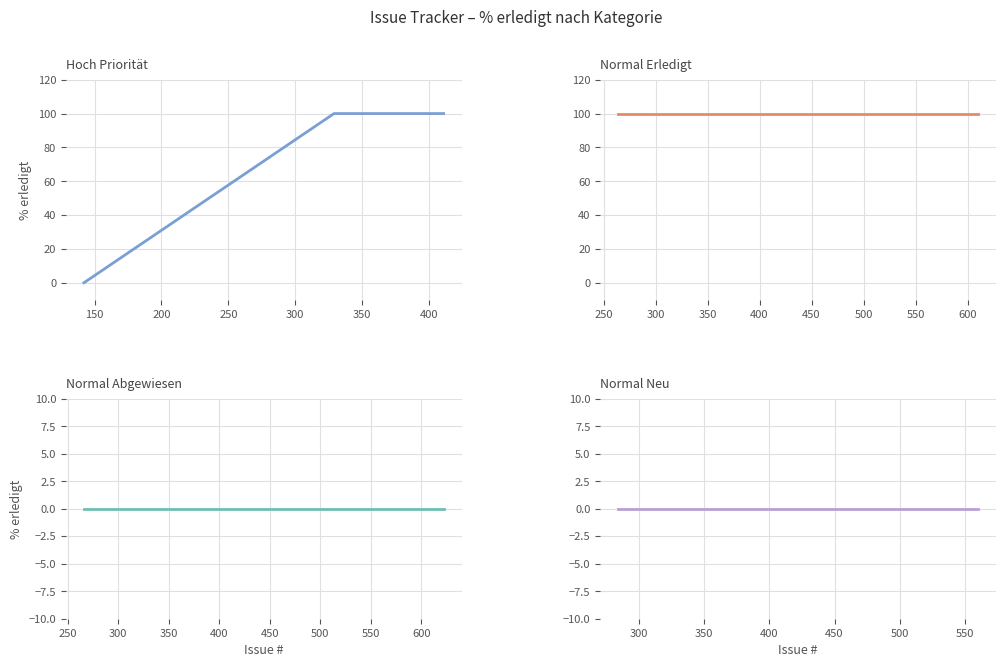

Is it true that Abgewiesen equals 0 at 15?

True